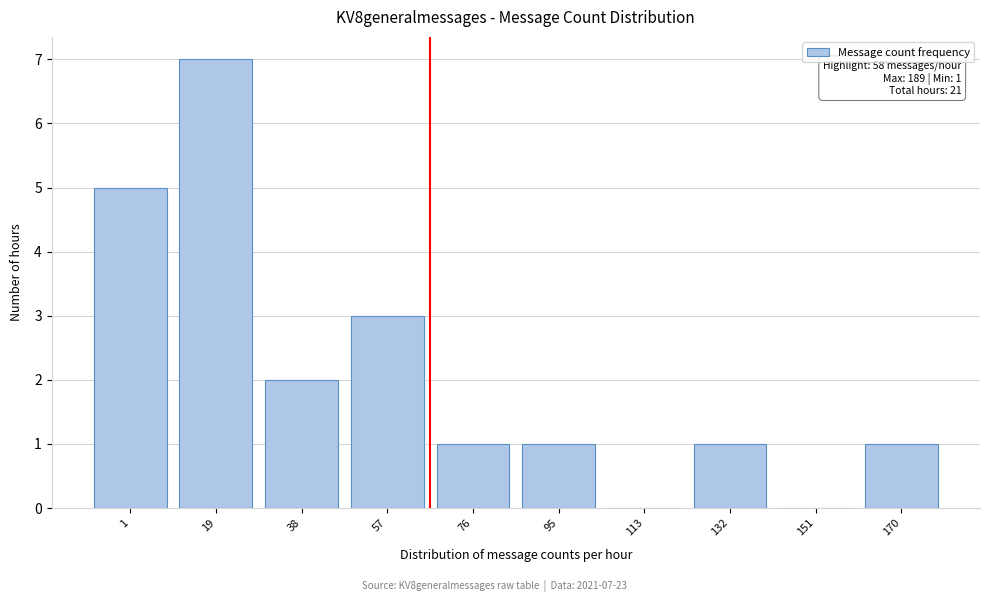

Reading right to left, list all the values displayed in this chart.

170=1	151=0	132=1	113=0	95=1	76=1	57=3	38=2	19=7	1=5